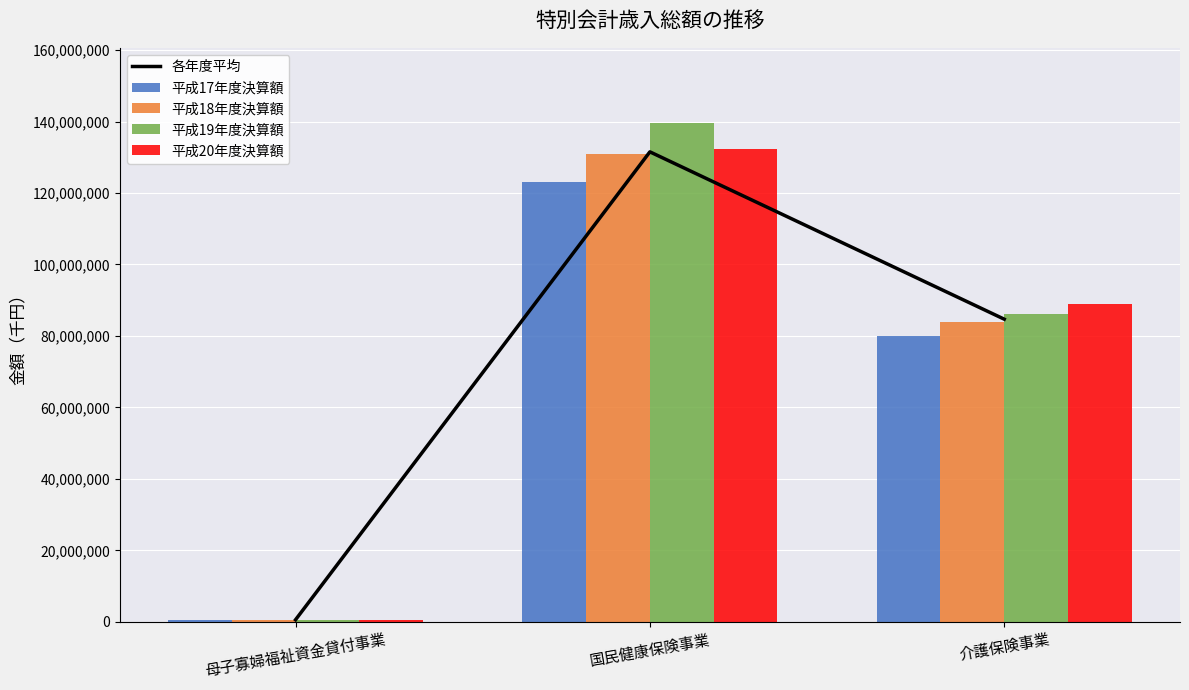

What is the average value of the 平成18年度決算額 series?

71773900